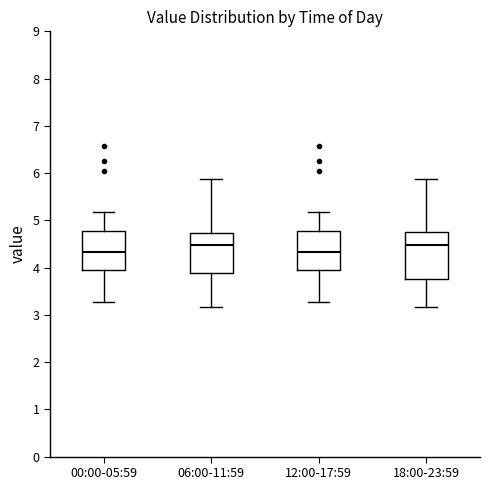

Where is the upper edge of the box for 12:00-17:59 on the y-axis? The values are not printed on the chart, so give them approximately, as read against the axis.

4.8